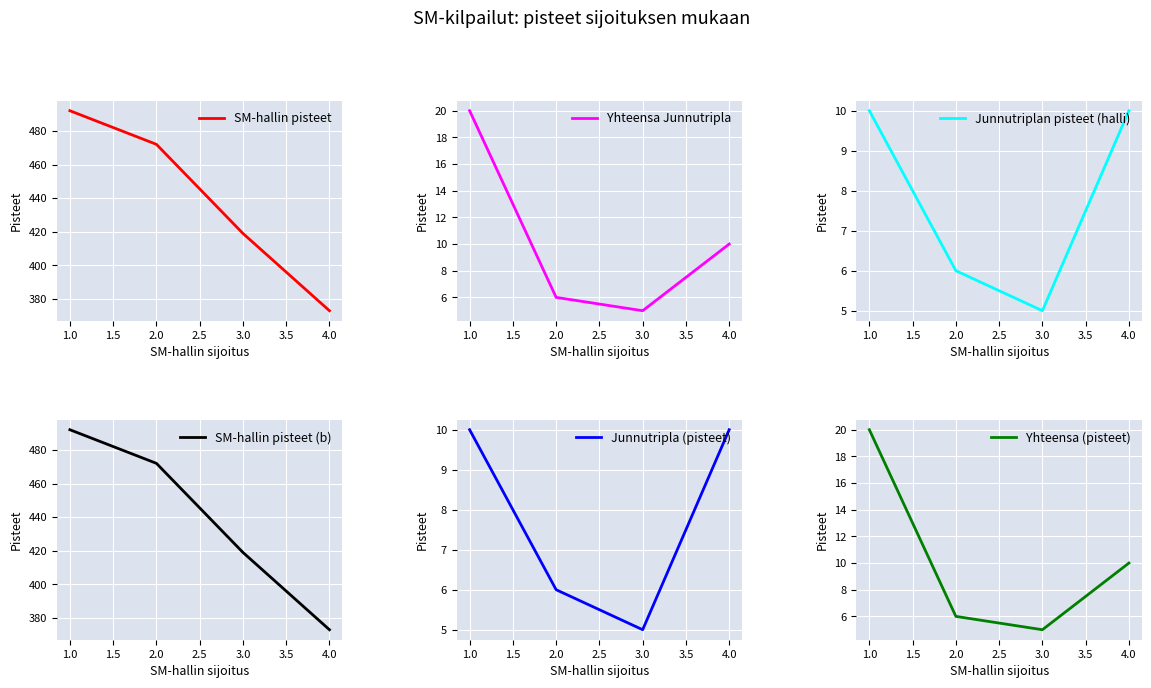

What is the maximum value for Junnutripla (pisteet)?

10